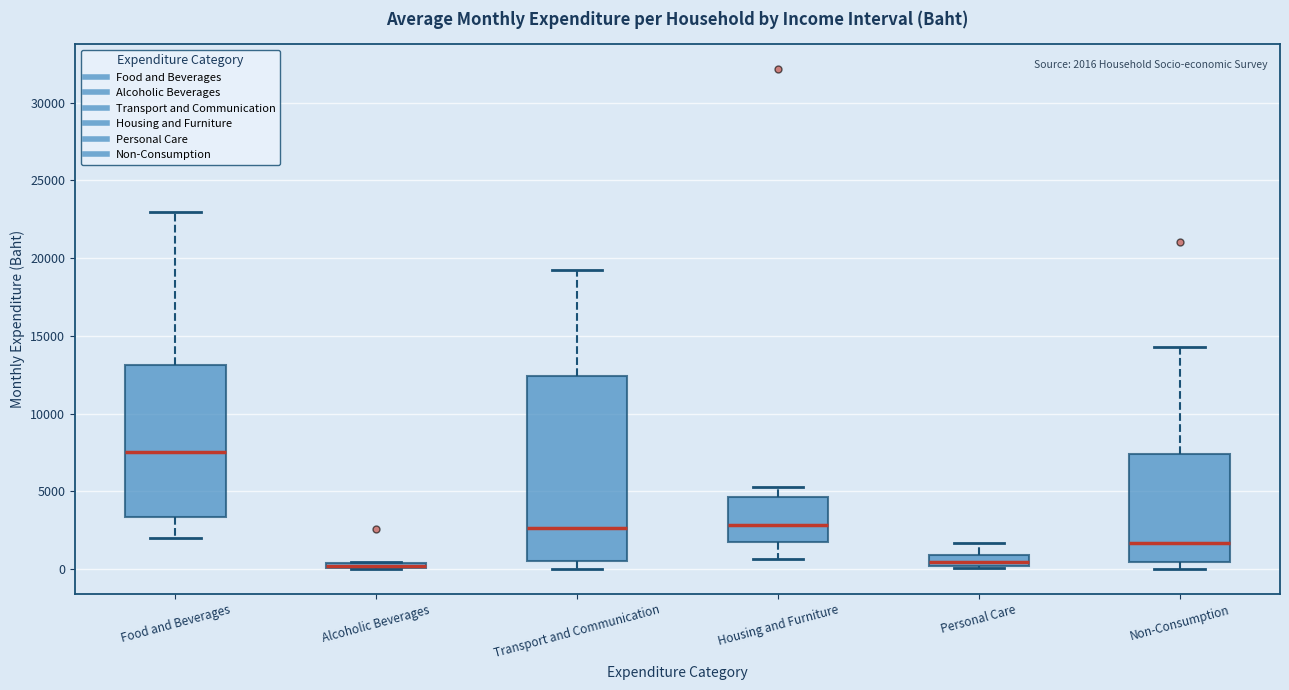

Which box is the tallest, from its lower edge to its upper edge?

Transport and Communication